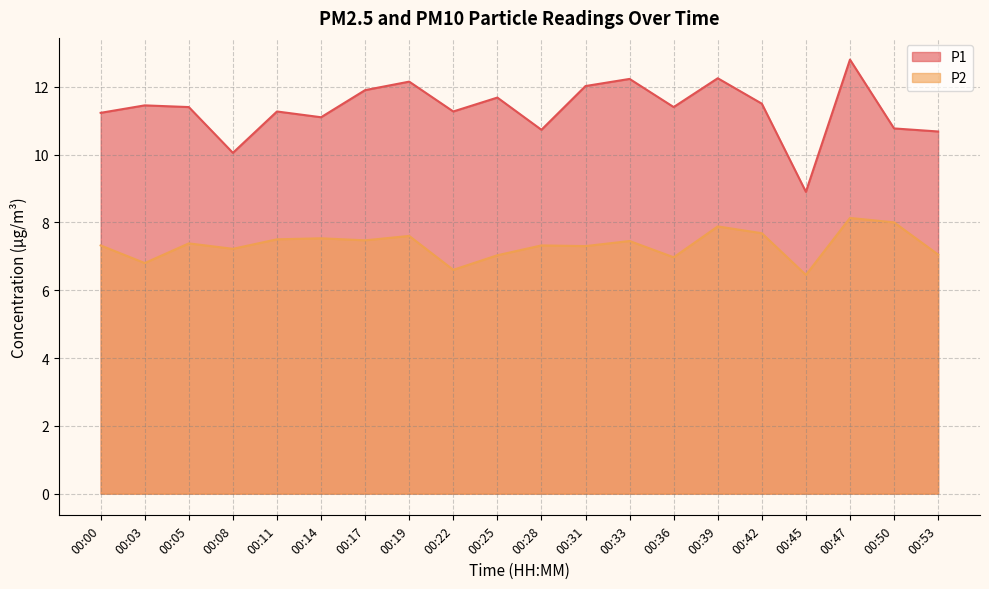

The value of P2 at 00:50 is 8.0. True or false?

True